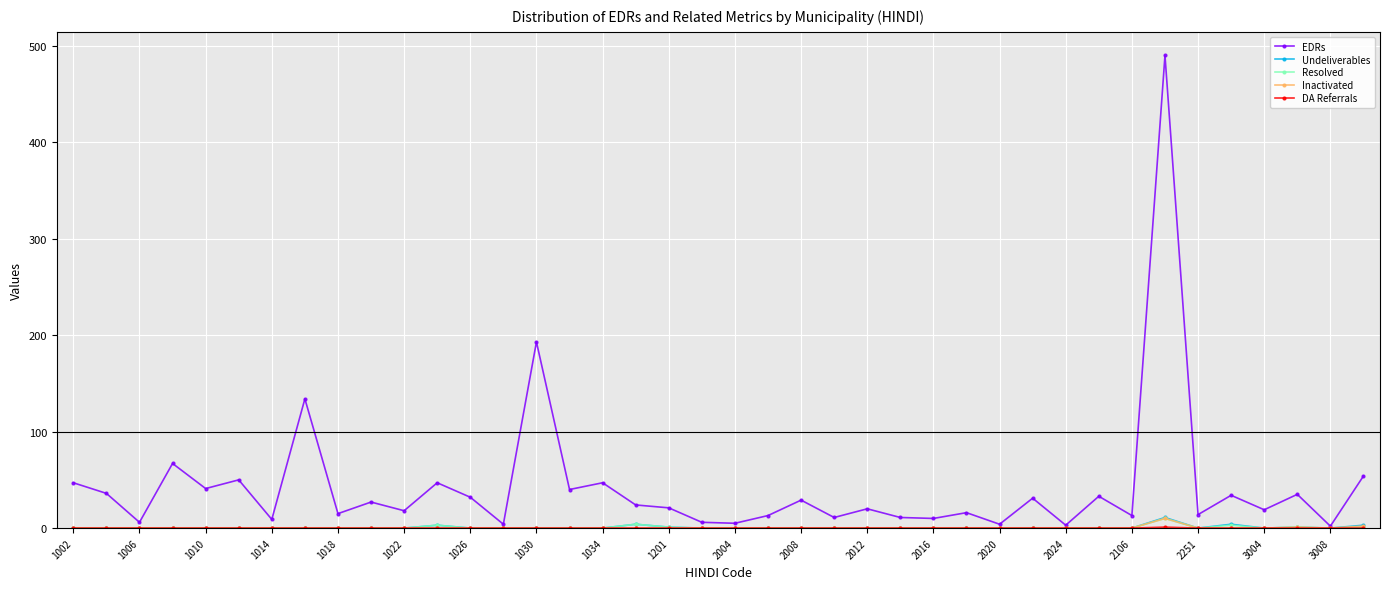

Which series has the largest range (max minus min)?

EDRs